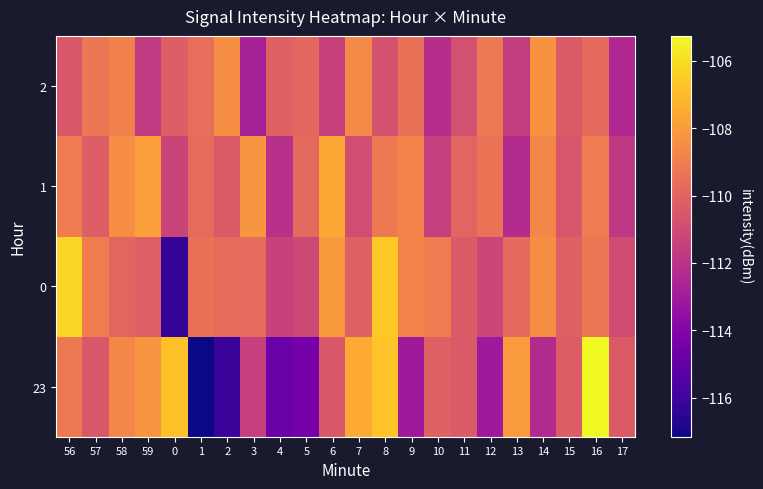

Reading left to right, transcribe all the data shown in this chart.

23: 56=-109.2	57=-110.5	58=-108.7	59=-108.2	0=-106.8	1=-117.2	2=-116.1	3=-111.4	4=-114.8	5=-114.4	6=-110.5	7=-107.5	8=-106.8	9=-113.1	10=-110.1	11=-110.4	12=-113.1	13=-108.0	14=-112.3	15=-110.3	16=-105.3	17=-110.4
0: 56=-106.2	57=-109.1	58=-109.9	59=-110.2	0=-116.3	1=-109.5	2=-109.7	3=-109.7	4=-111.4	5=-111.1	6=-108.1	7=-110.1	8=-106.6	9=-108.8	10=-109.1	11=-110.3	12=-111.2	13=-109.8	14=-108.5	15=-110.1	16=-109.3	17=-111.0
1: 56=-109.1	57=-110.2	58=-108.5	59=-107.9	0=-111.3	1=-109.7	2=-110.4	3=-108.2	4=-112.1	5=-109.8	6=-107.6	7=-110.9	8=-109.2	9=-108.8	10=-111.5	11=-110.0	12=-109.4	13=-112.3	14=-108.7	15=-110.6	16=-109.1	17=-111.8
2: 56=-110.5	57=-109.3	58=-108.9	59=-111.7	0=-110.2	1=-109.6	2=-108.4	3=-112.8	4=-110.1	5=-109.9	6=-111.4	7=-108.6	8=-110.7	9=-109.5	10=-112.2	11=-110.8	12=-109.2	13=-111.6	14=-108.3	15=-110.4	16=-109.8	17=-112.5